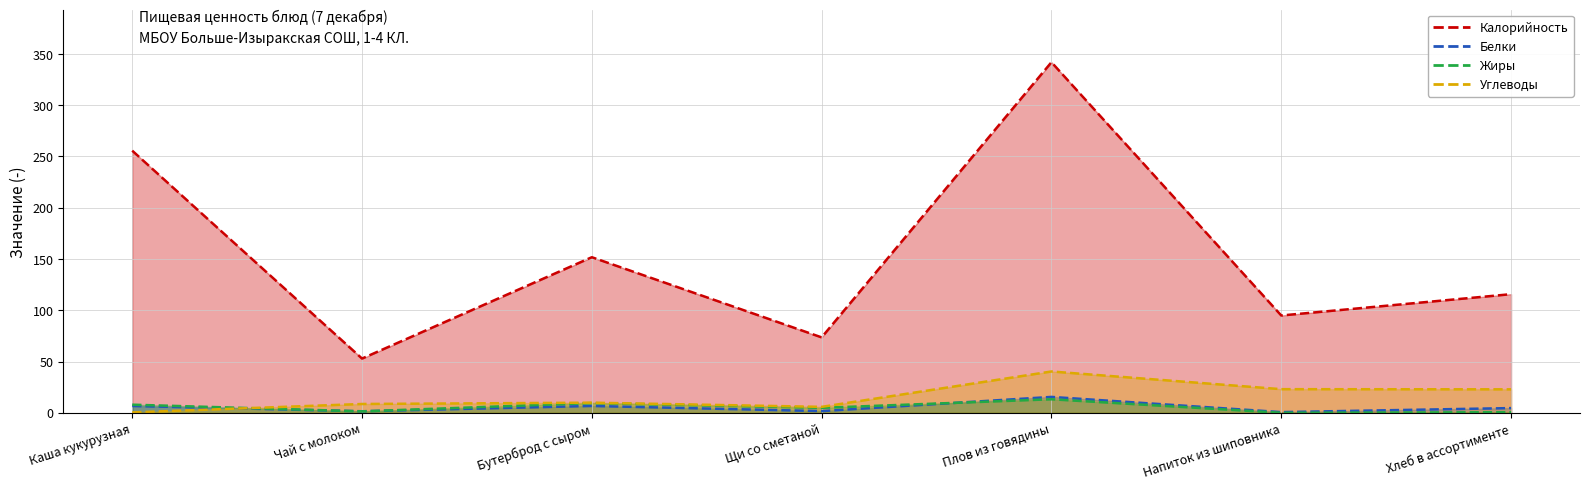

What is the difference between the highest and lowest values at Напиток из шиповника?

94.9